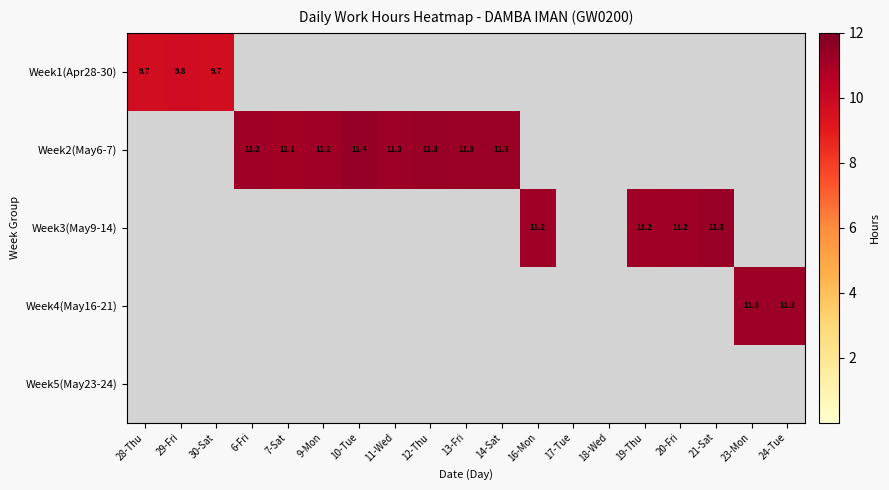

True or false: Week4(May16-21) has a value of 11.3 at 24-Tue.

True